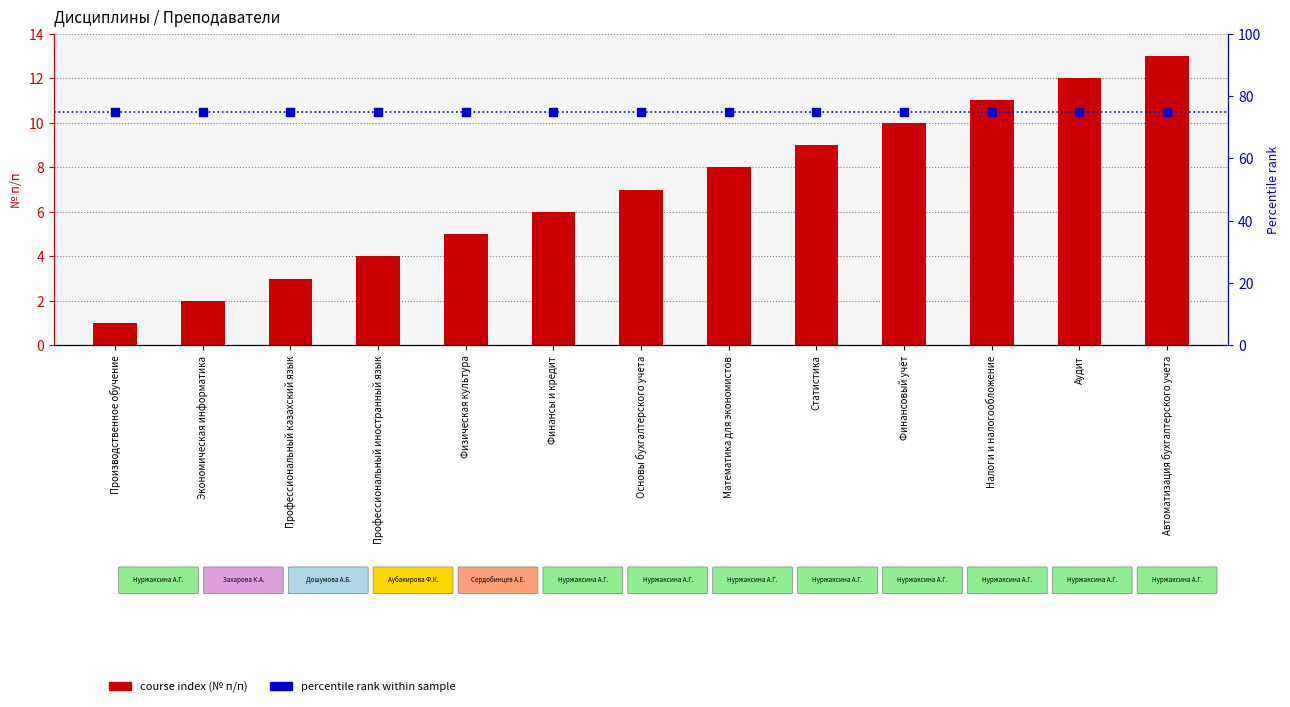

Which series has the widest spread of Y values?

course index